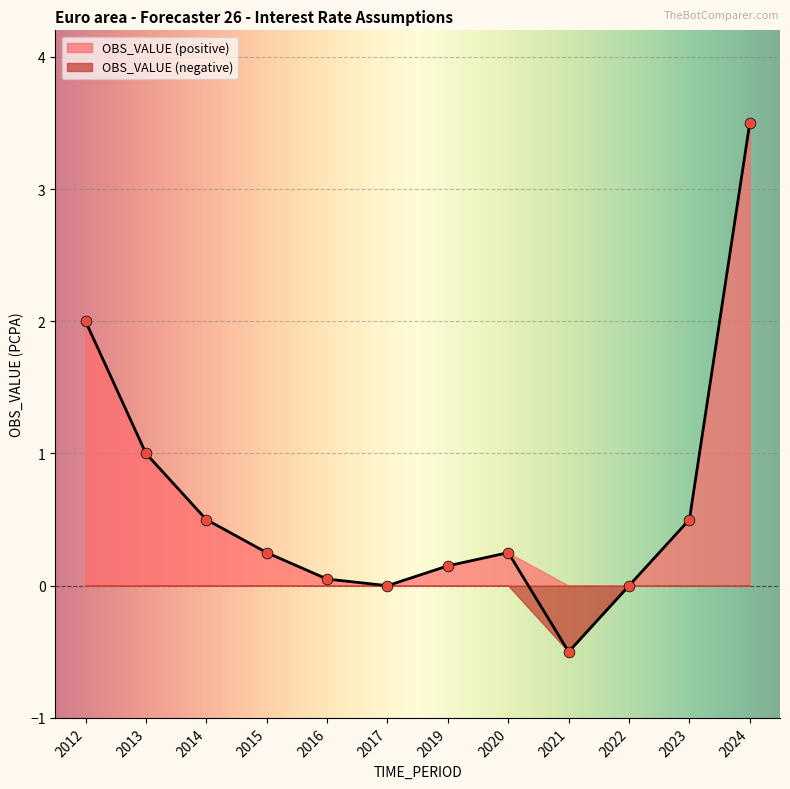

What is the change in value from 2013 to 2024?

+2.5